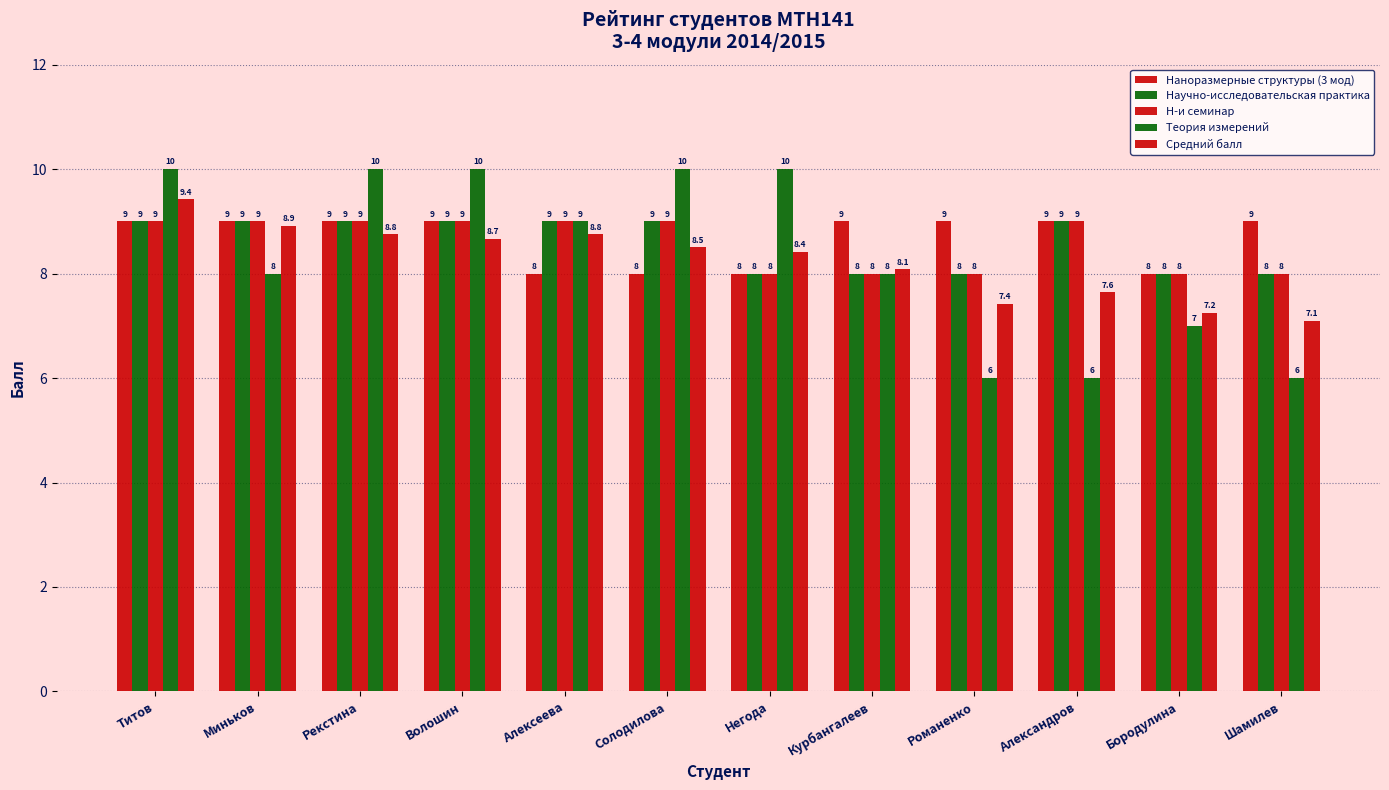

How many categories are shown in the chart?

12